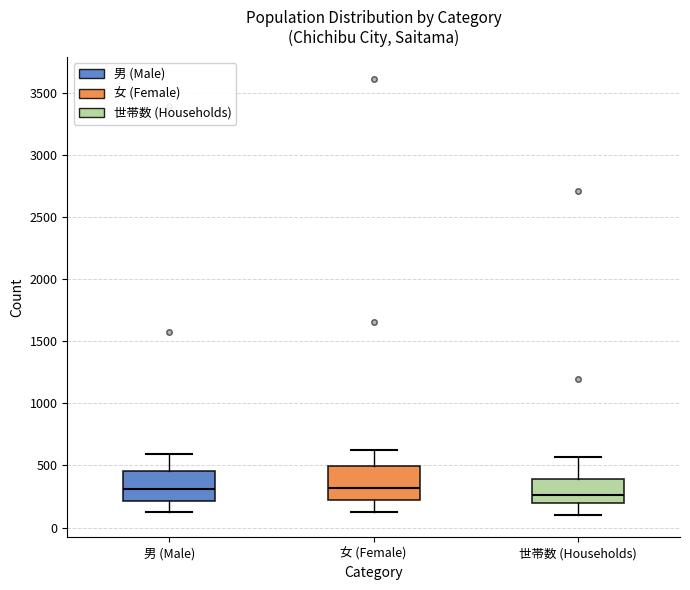

Reading left to right, read every box against the y-axis: the position of its median line, the range the box covers, and the ends of its whiskers. The values are not printed on the chart, so give them approximately, as read against the axis.

男 (Male): median 300, box 200 to 450, whiskers 100 to 600
女 (Female): median 300, box 200 to 500, whiskers 150 to 600
世帯数 (Households): median 250, box 200 to 400, whiskers 100 to 550